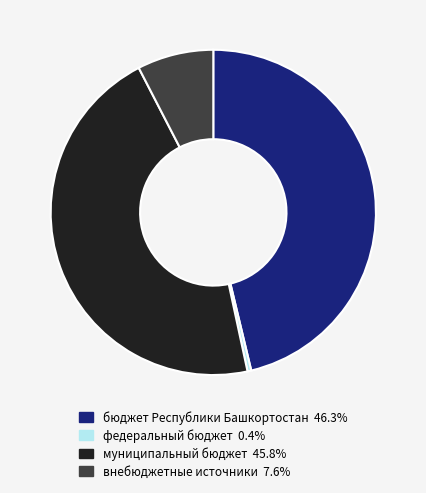

Count the number of slices in the pie.

4